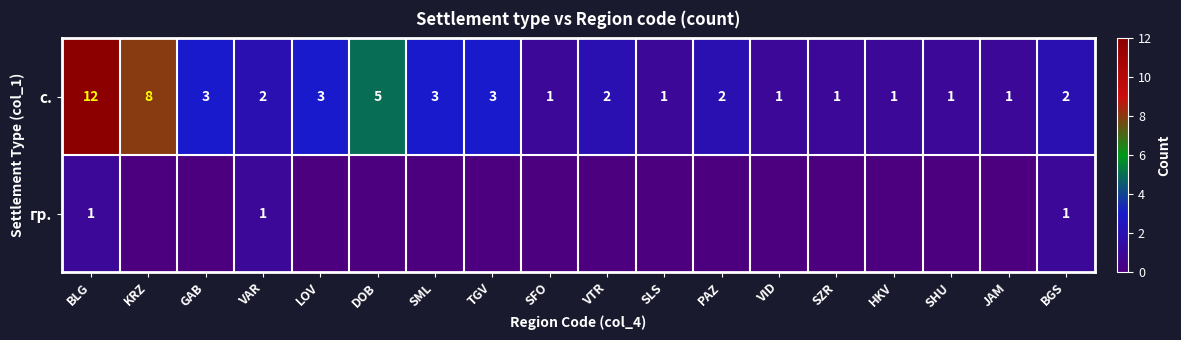

Is it true that с. equals 3 at LOV?

True